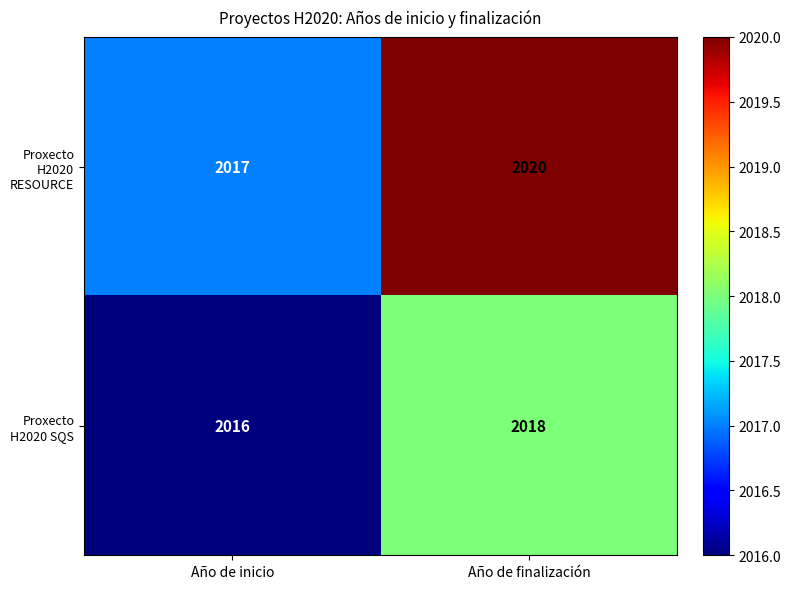

Count the number of data series in this chart.

2